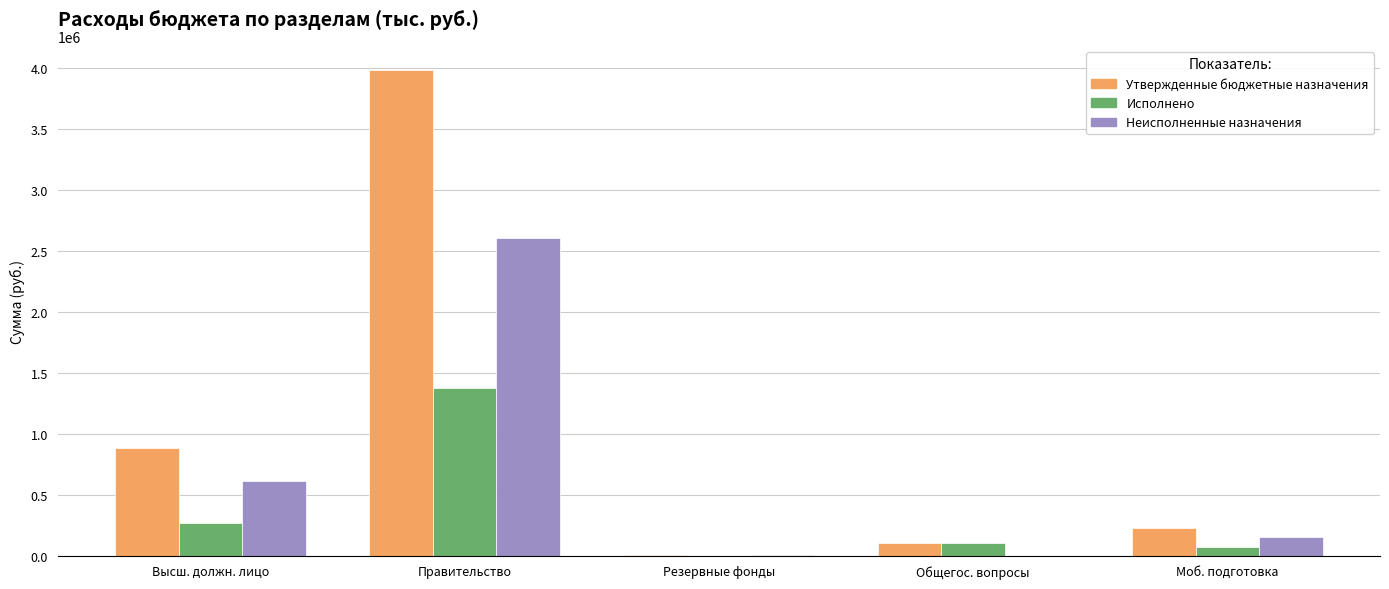

What are all the series names shown in the legend?

Утвержденные бюджетные назначения, Исполнено, Неисполненные назначения